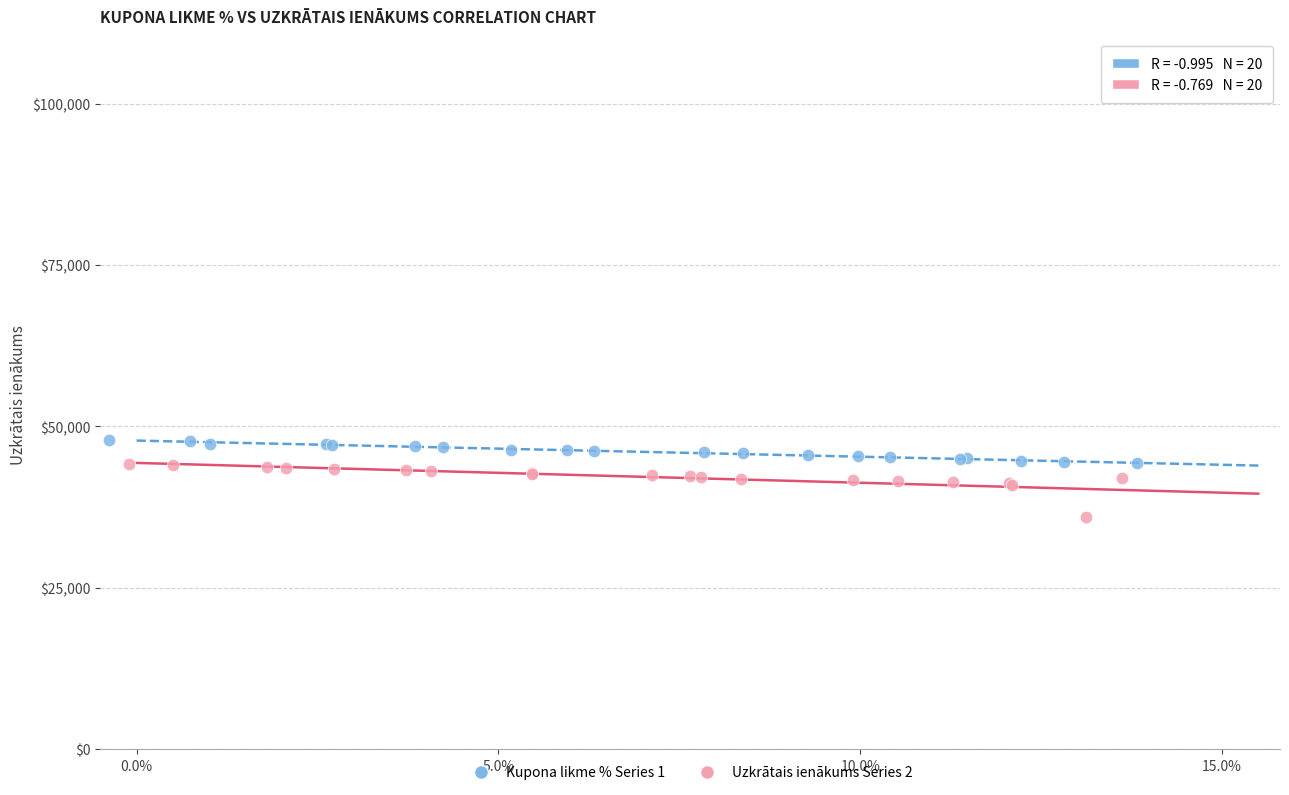

Which series has the widest spread of Y values?

Uzkrātais ienākums Series 2